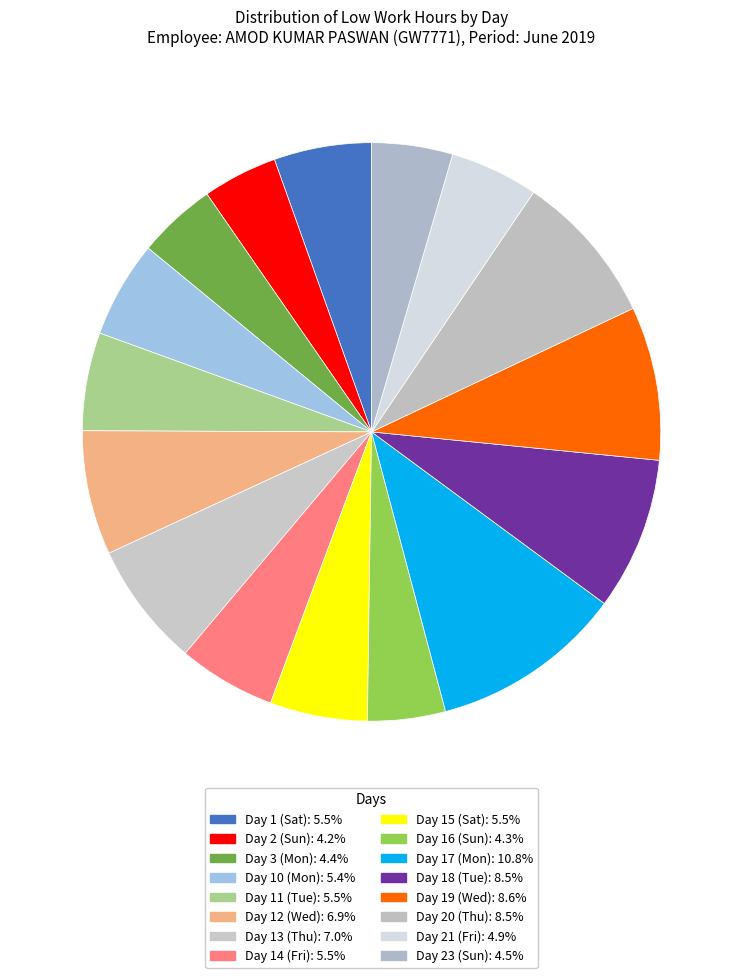

How many slices are in this pie chart?

16